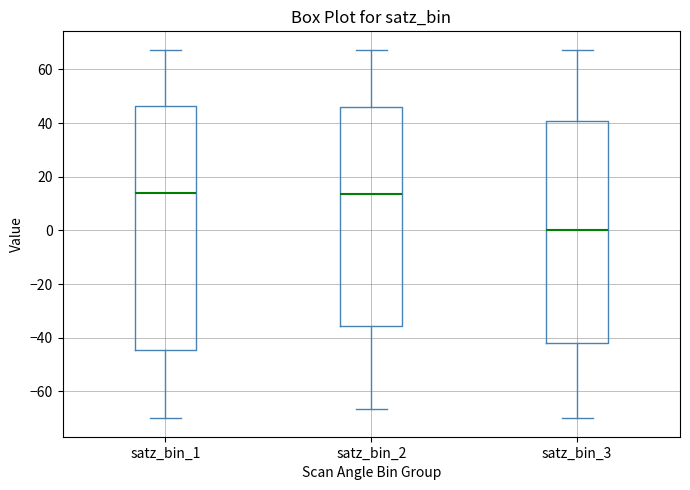

Reading left to right, transcribe this box plot: for each box, give where its median line is, the range the box spans, and where its two whiskers end, as read against the y-axis. The values are not printed on the chart, so give them approximately, as read against the axis.

satz_bin_1: median 14, box -44 to 46, whiskers -70 to 68
satz_bin_2: median 14, box -36 to 46, whiskers -66 to 68
satz_bin_3: median 0, box -42 to 40, whiskers -70 to 68